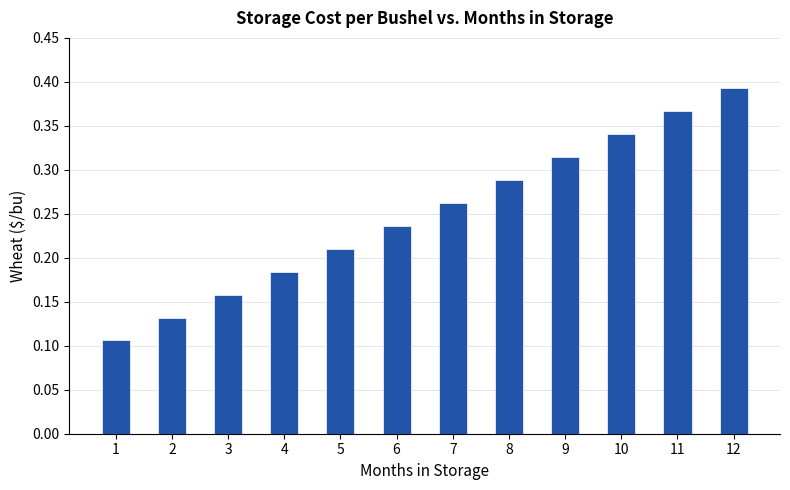

List the labels in order of value, largest first.

12, 11, 10, 9, 8, 7, 6, 5, 4, 3, 2, 1